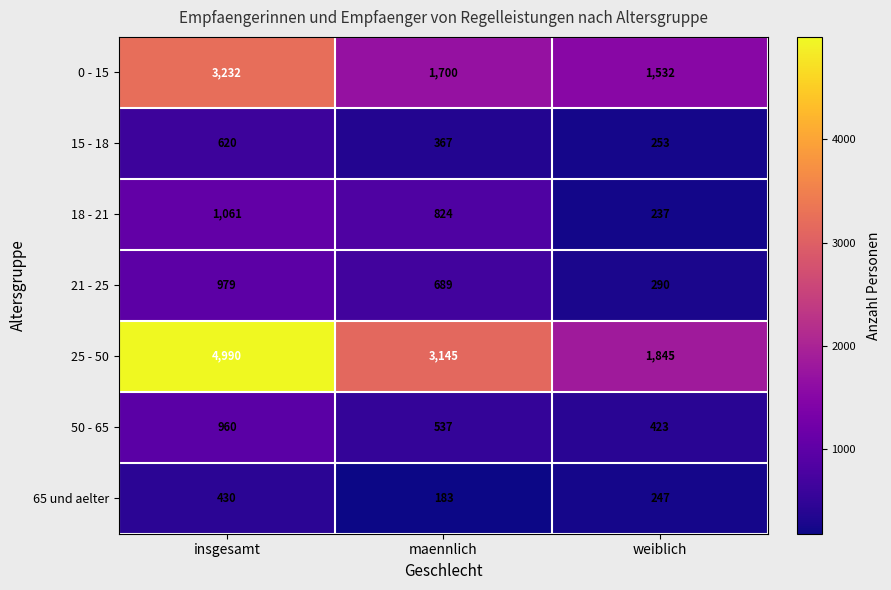

Which category has the highest value across all series?

insgesamt